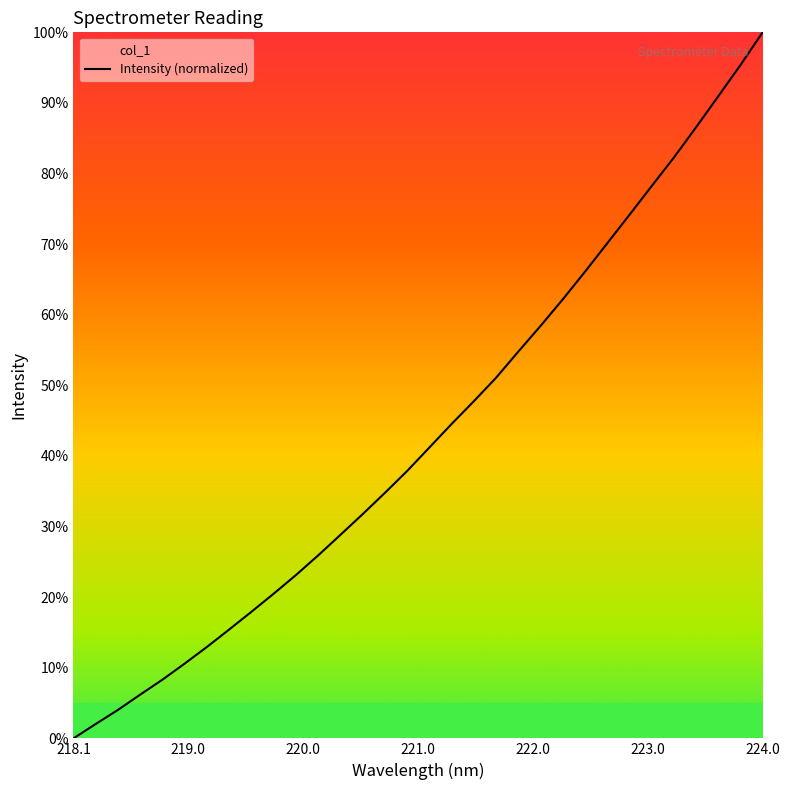

What is the sum of all values?

1383.7